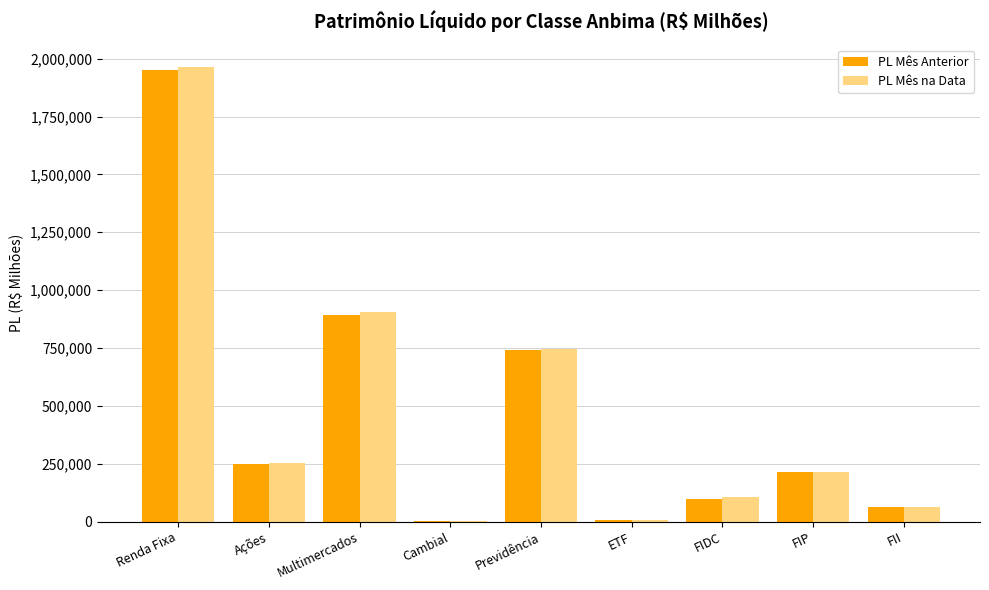

What is the average value of the PL Mês Anterior series?

468917.8